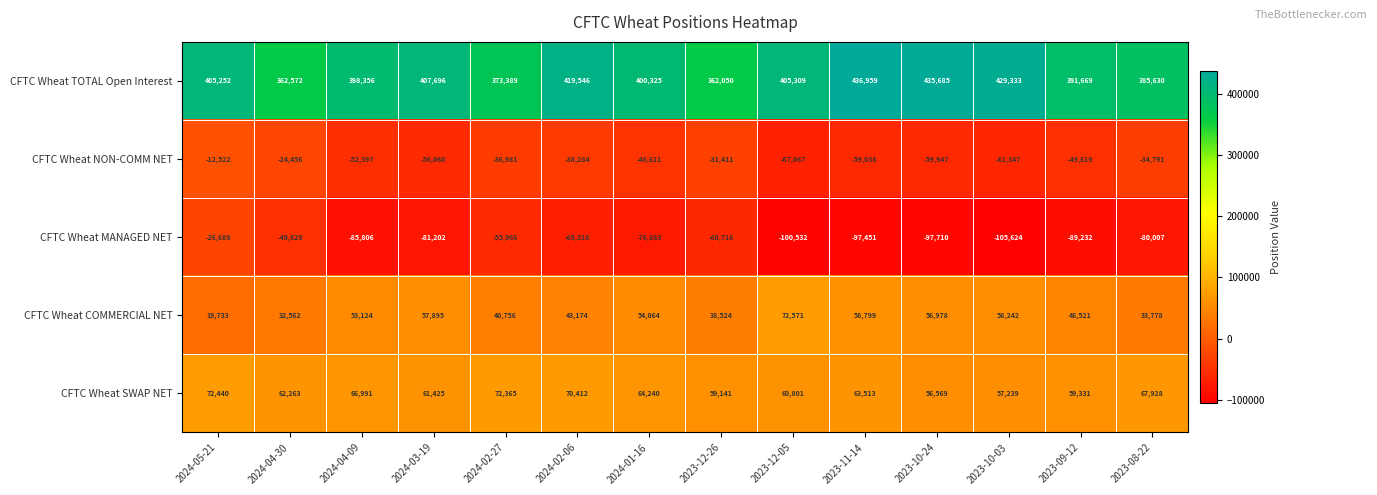

What is the difference between the maximum and second lowest values in the CFTC Wheat NON-COMM NET series?

48825